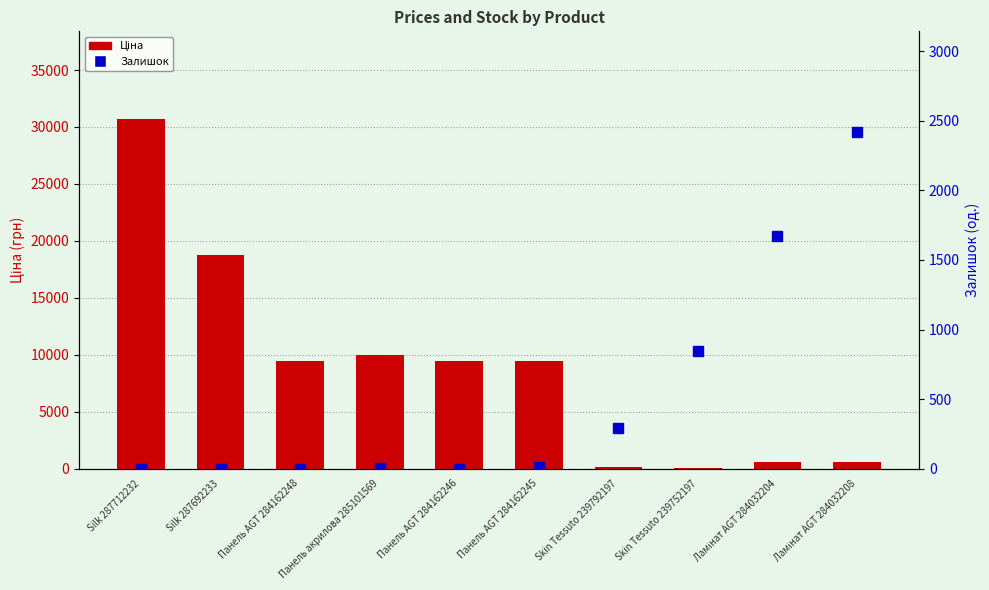

Between Silk 287692233 and Панель AGT 284162245, which is larger?

Silk 287692233